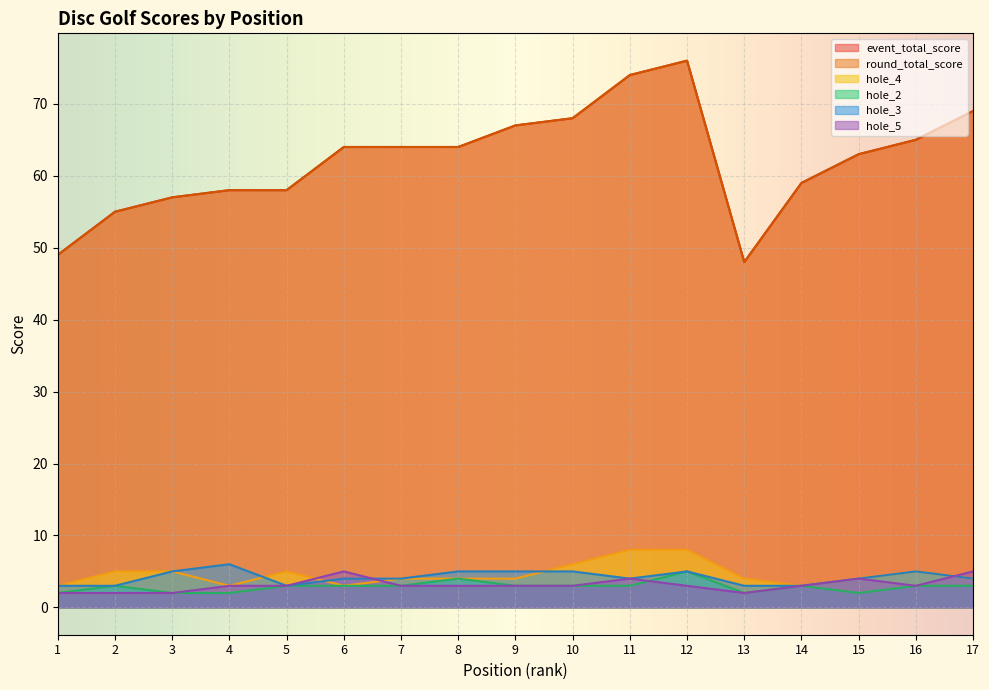

How many data points in hole_3 are above 4?

7